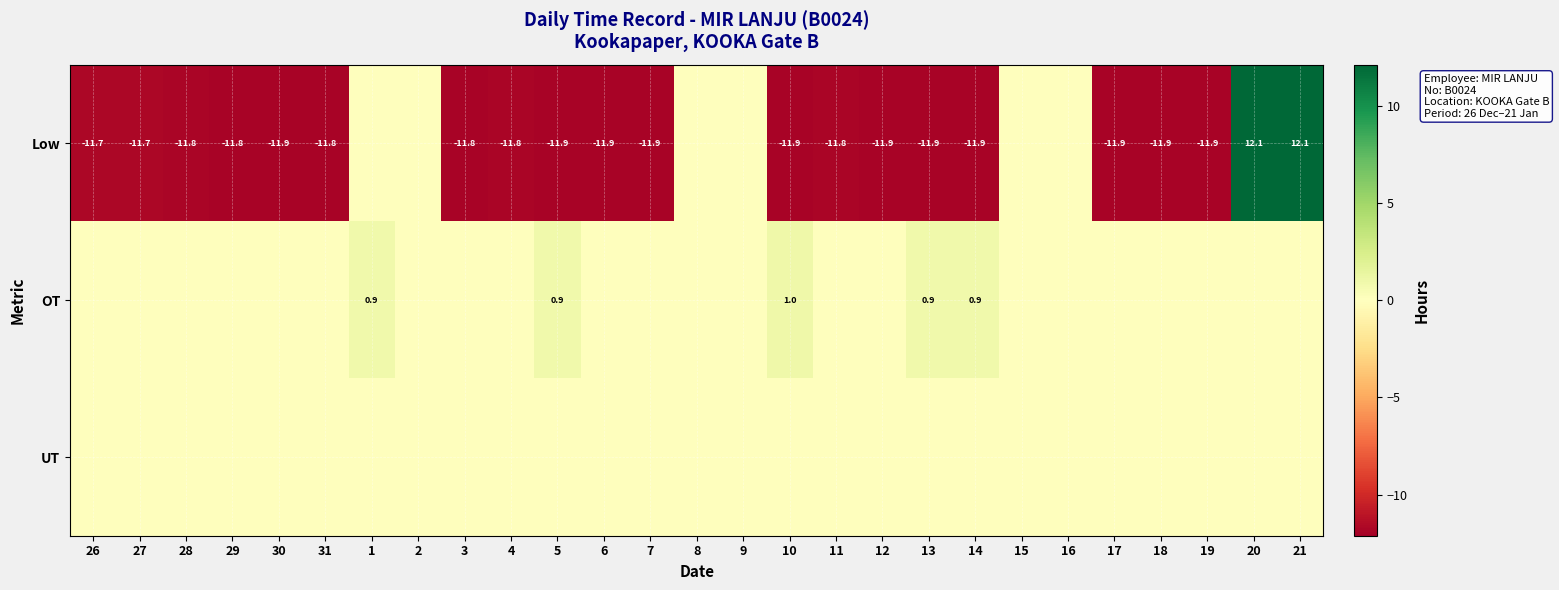

What is the sum of the Low values at 4 and 31?

-23.6